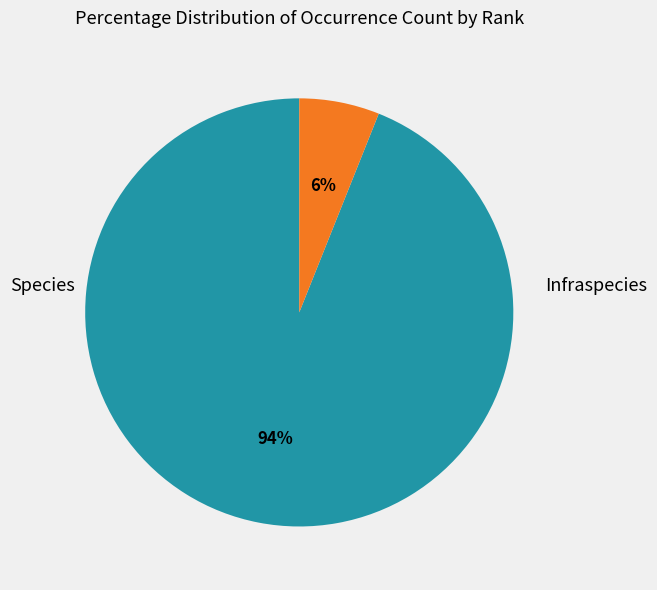

Is there a majority slice in this chart?

Yes